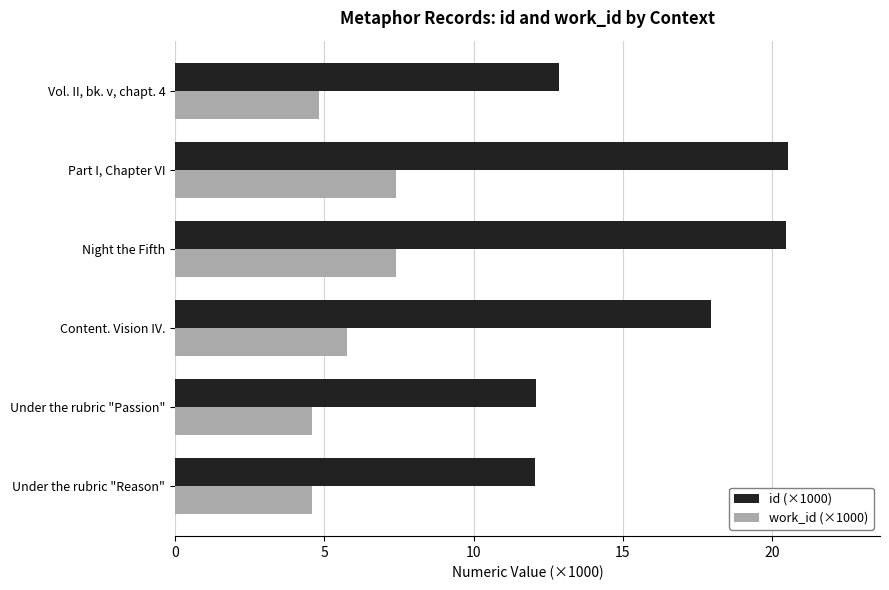

Rank the series by their maximum value, from highest to lowest.

id (×1000), work_id (×1000)